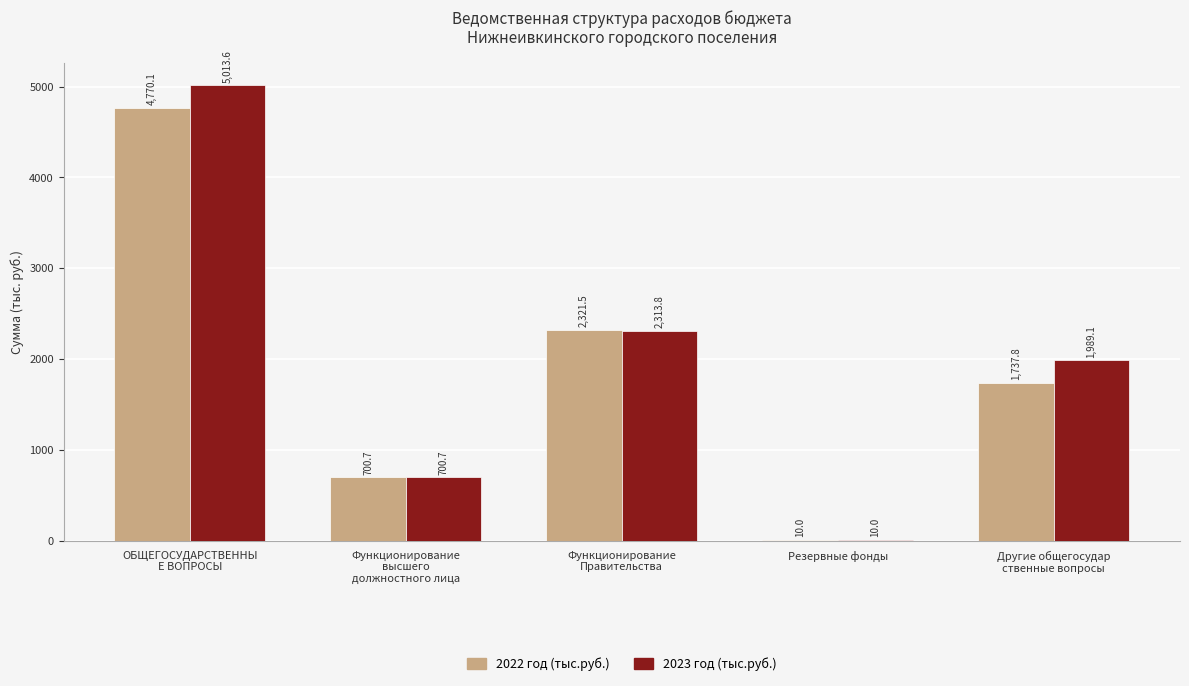

What are all the series names shown in the legend?

2022 год (тыс.руб.), 2023 год (тыс.руб.)